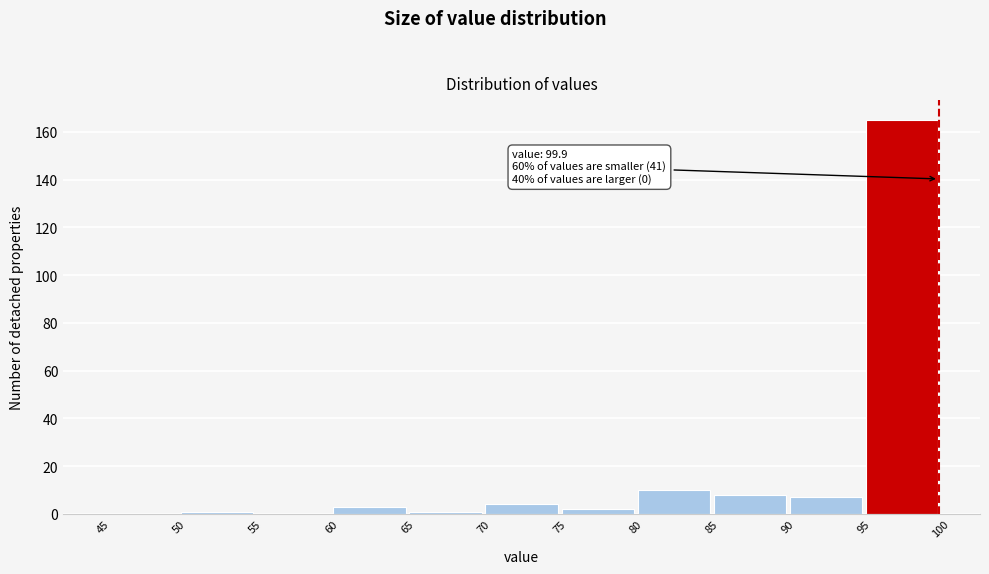

Over which range of the x-axis is the bar tallest?

95 to 100